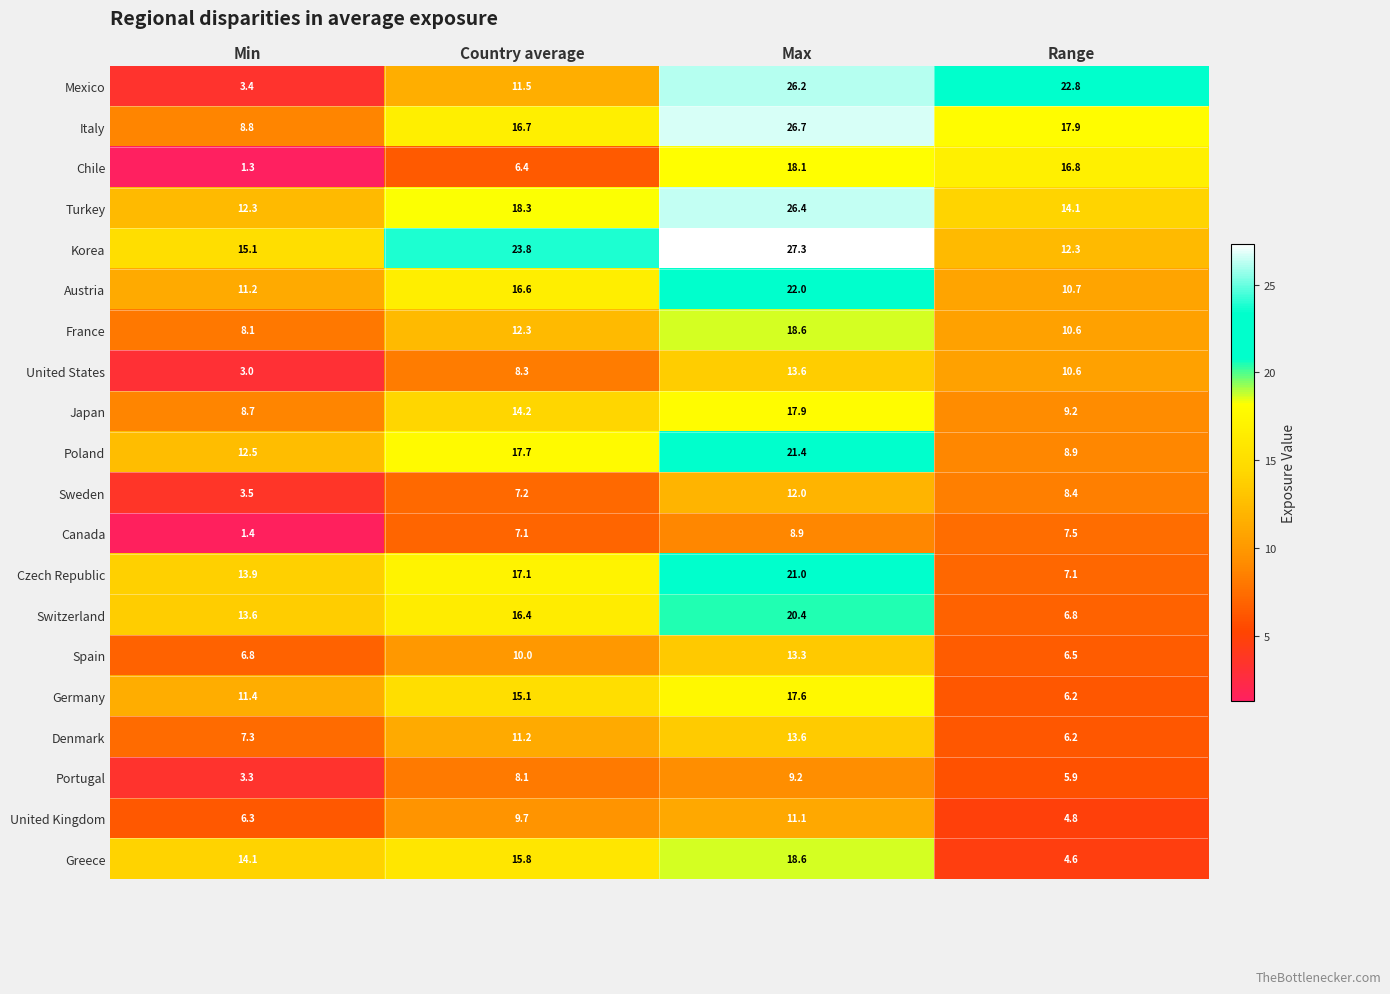

Which series has the largest range (max minus min)?

Mexico